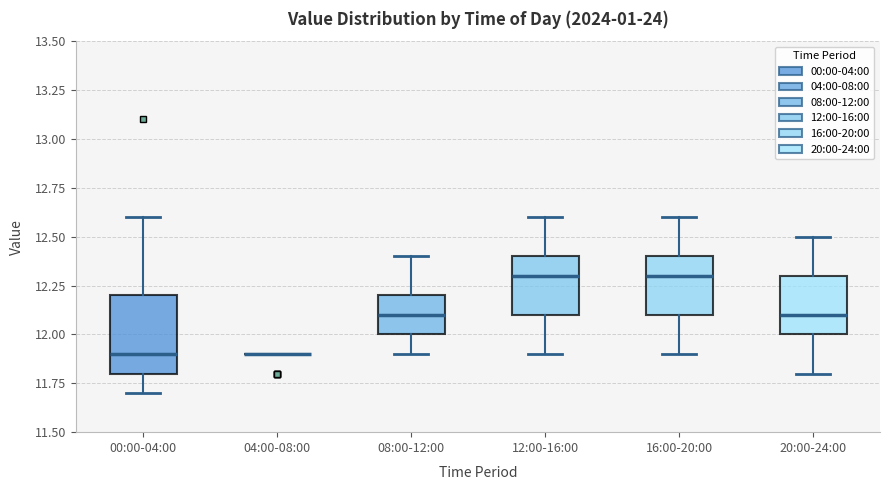

Which box is the tallest, from its lower edge to its upper edge?

00:00-04:00